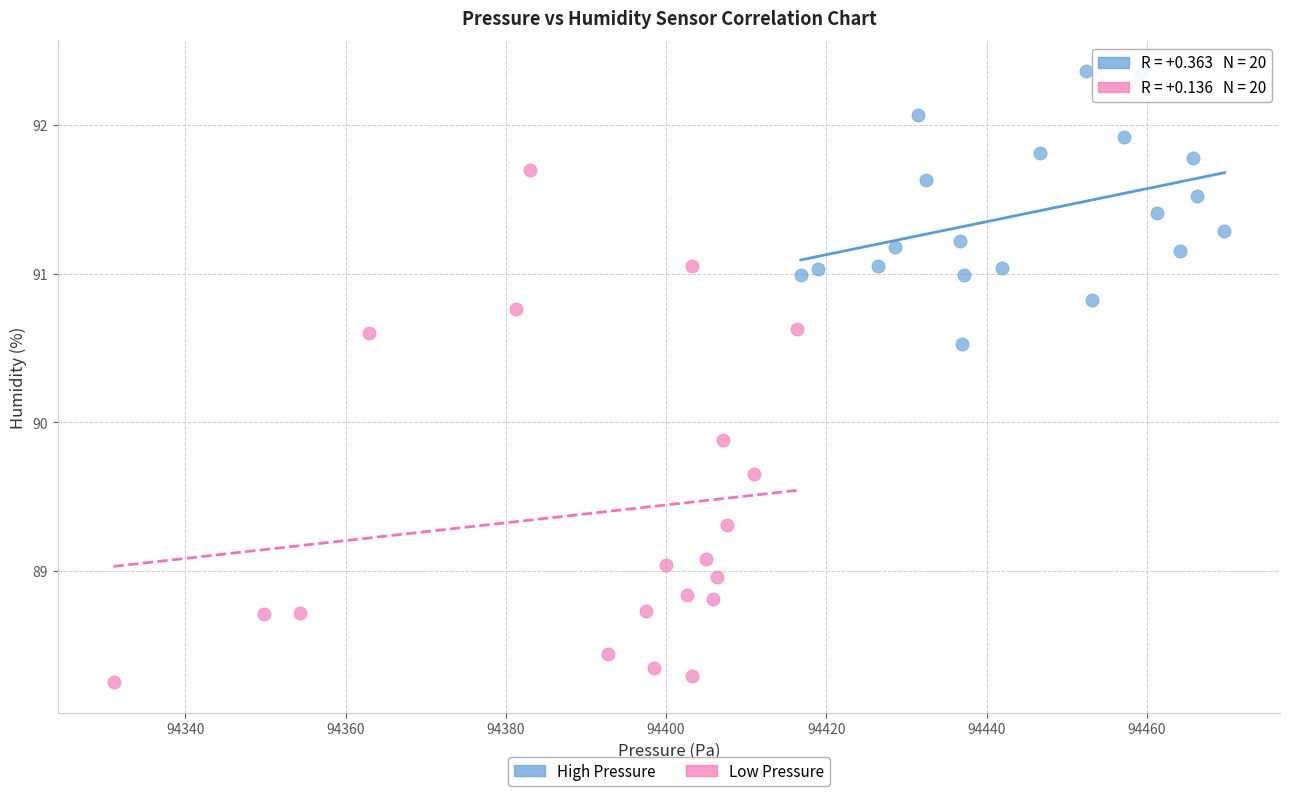

Which series has the widest spread of Y values?

Low Pressure